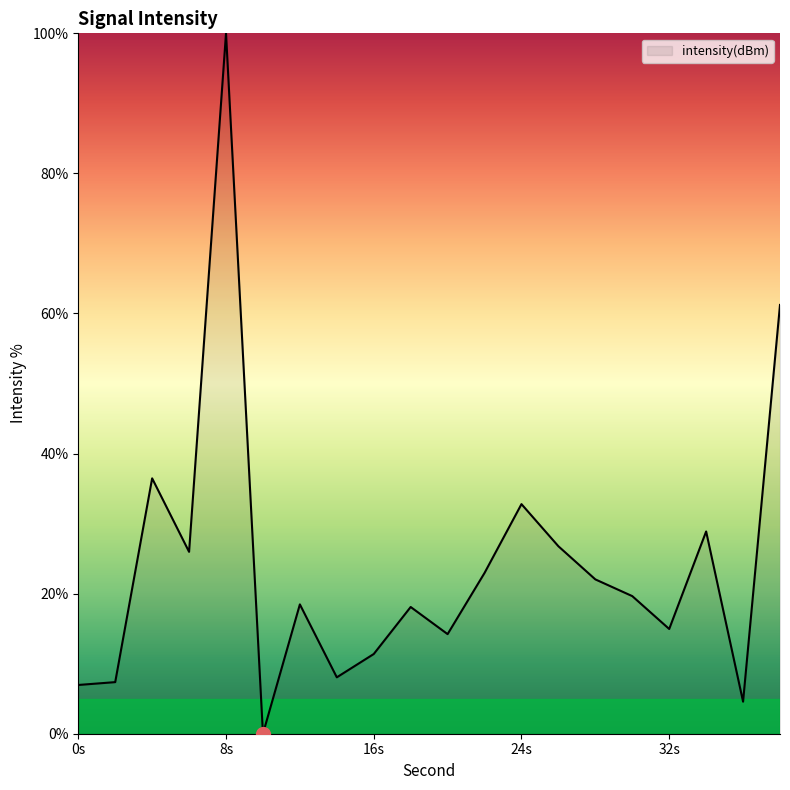

What is the difference between the maximum and minimum values?

100.0